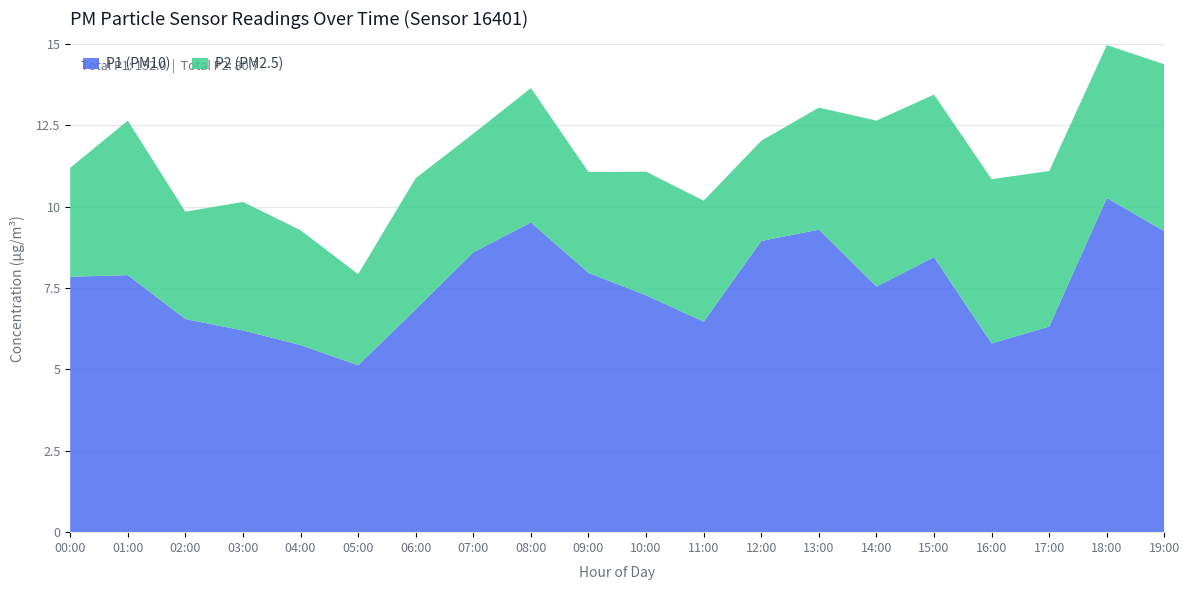

Is it true that P1 (PM10) equals 3.5 at 08:00?

False